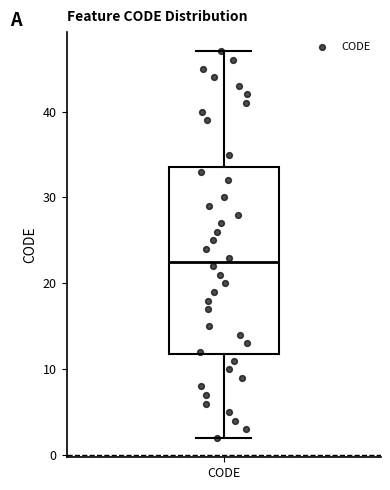

Where is the lower edge of the box for CODE on the y-axis? The values are not printed on the chart, so give them approximately, as read against the axis.

12